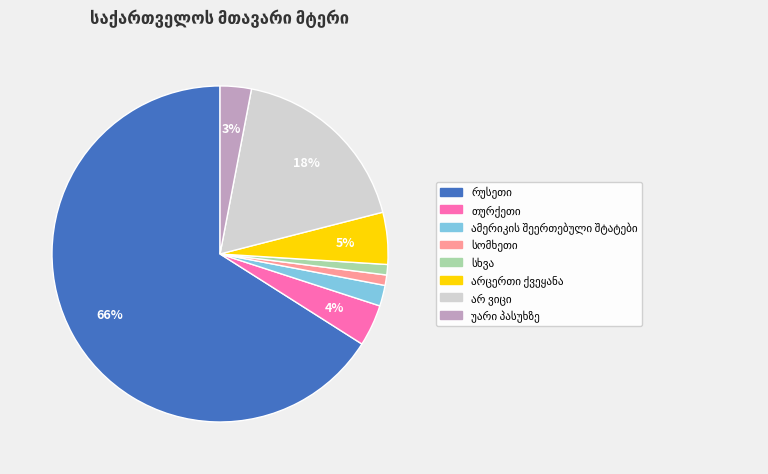

To the nearest percent, what is the average slice percentage?

12%